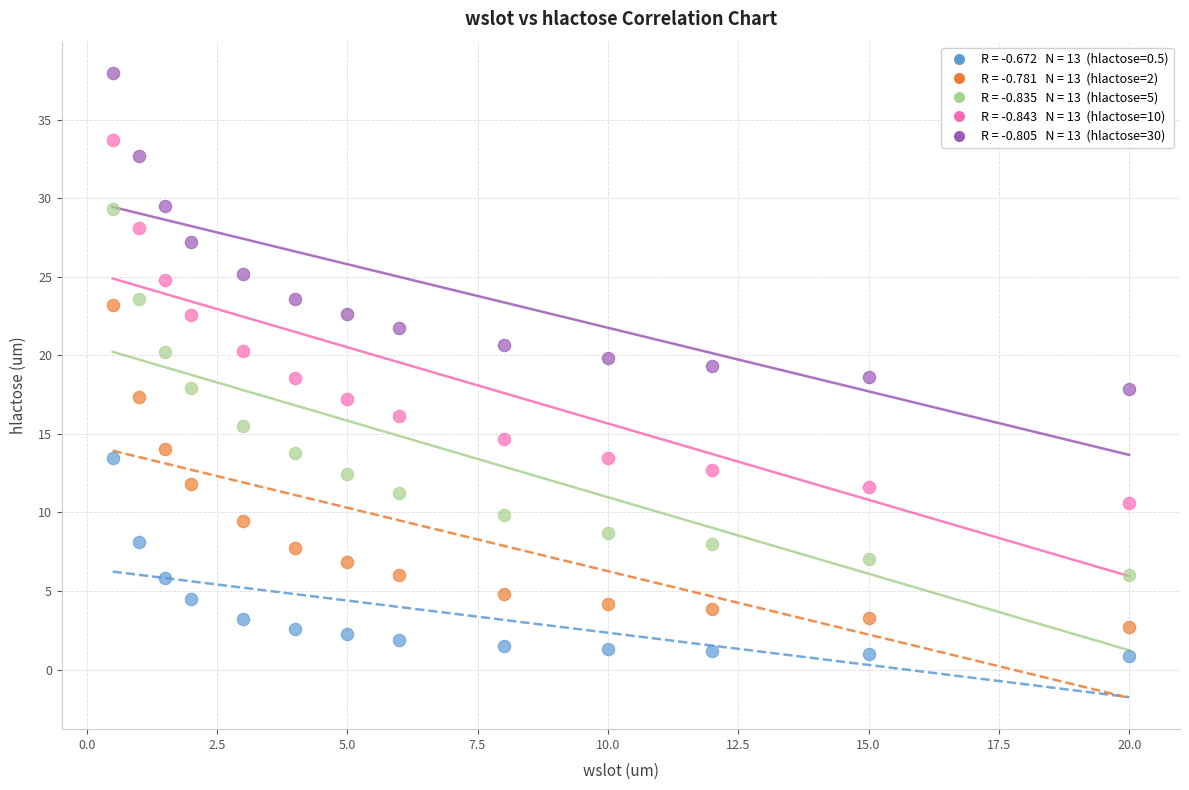

Across all data points, what is the range of X values (max minus min)?

19.5